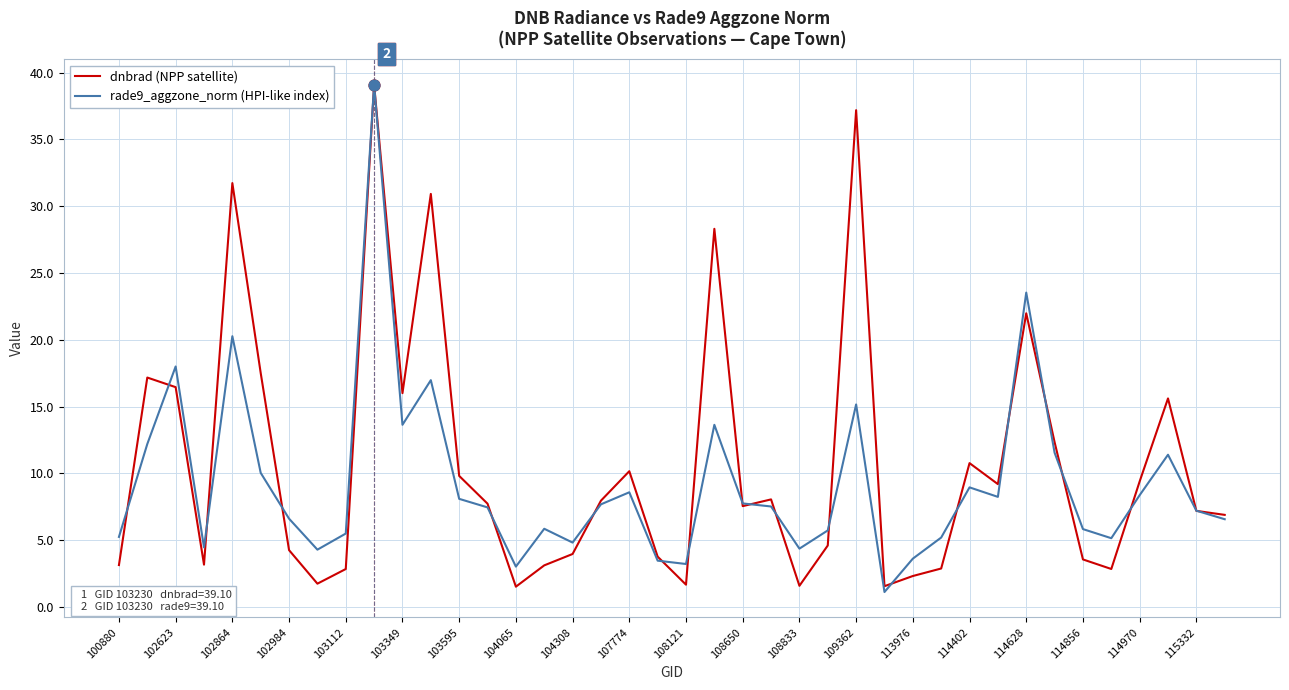

What are all the series names shown in the legend?

dnbrad (NPP satellite), rade9_aggzone_norm (HPI-like index)